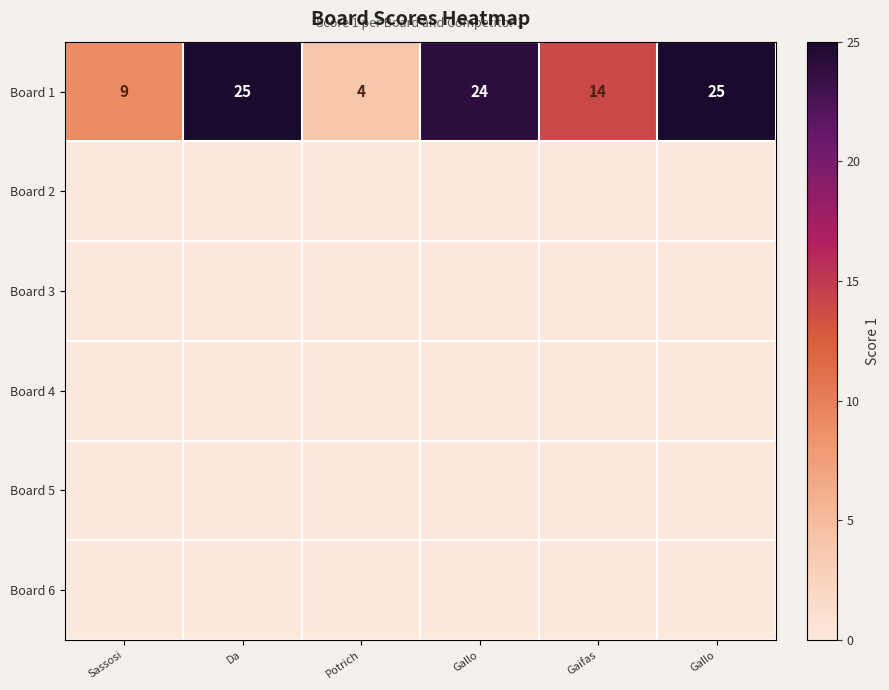

What is the spread (max minus min) of values at Gallo?

25